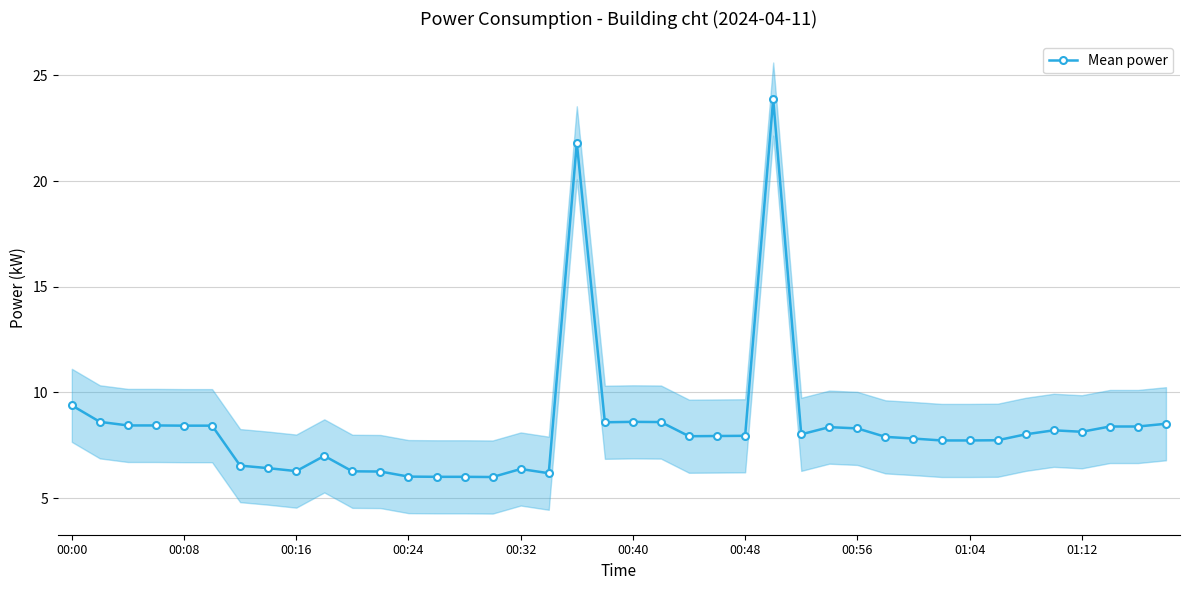

Where is the data nearest to the value 14?

00:00